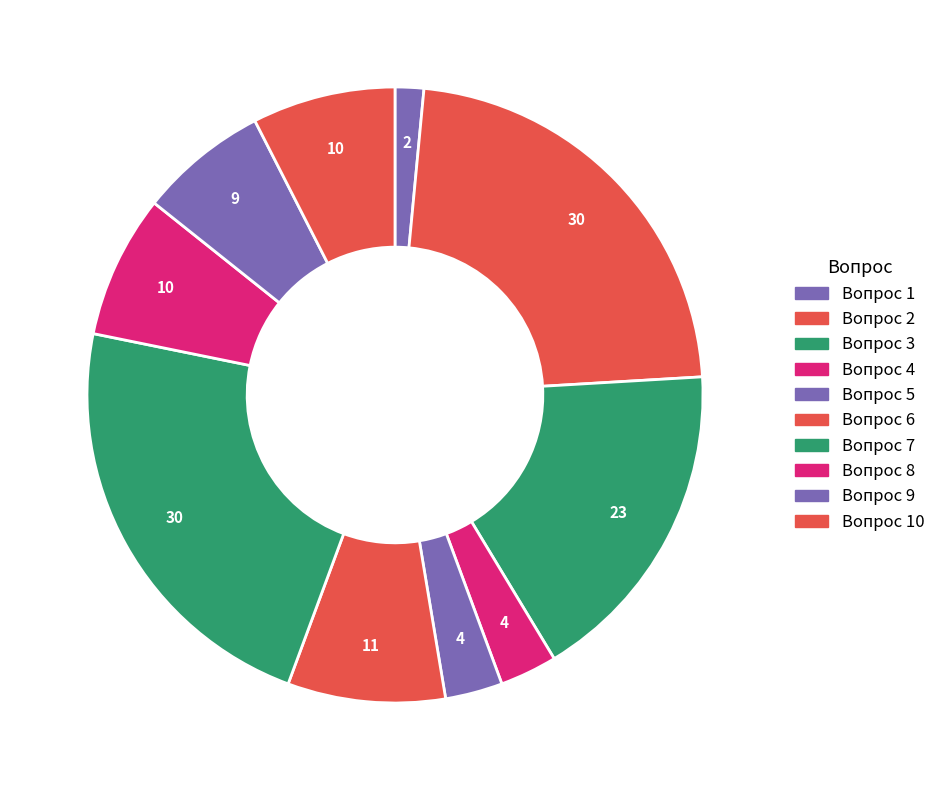

How many segments does this pie chart have?

10